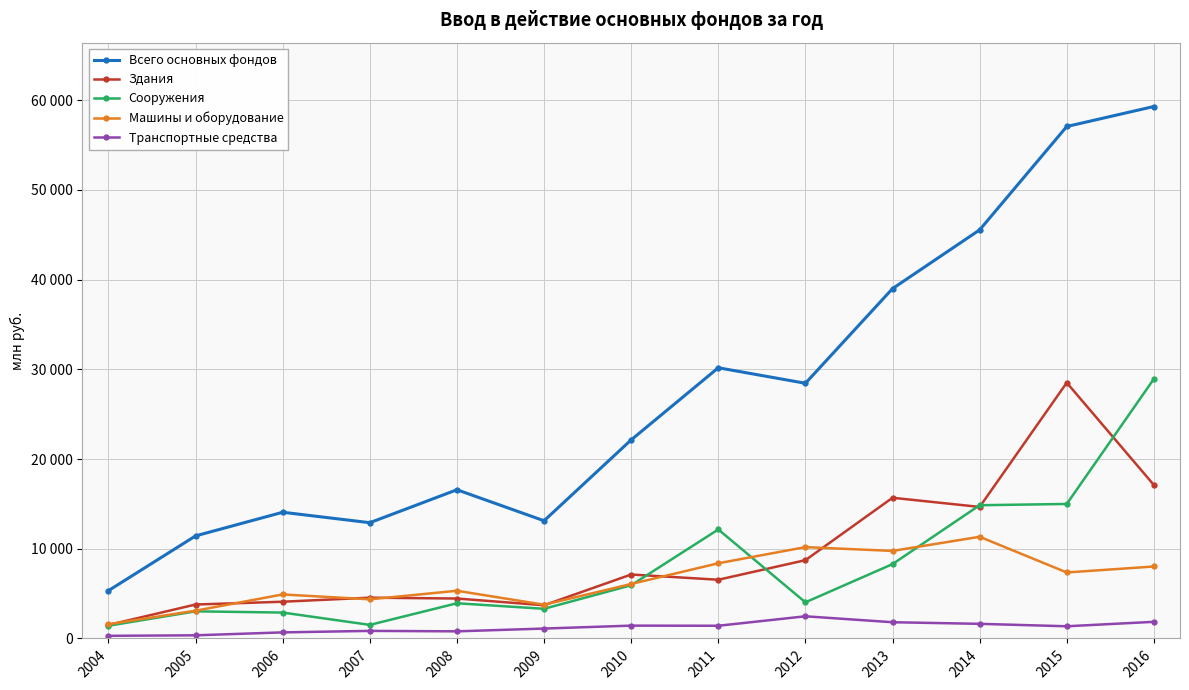

What are all the series names shown in the legend?

Всего основных фондов, Здания, Сооружения, Машины и оборудование, Транспортные средства